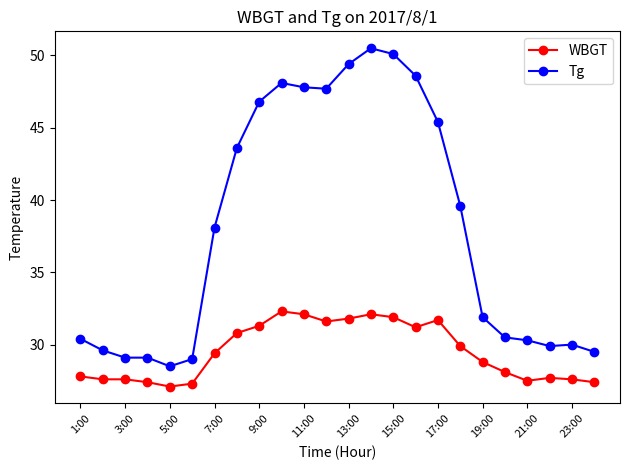

What is the value of the WBGT point at the 11th from the left?

32.1